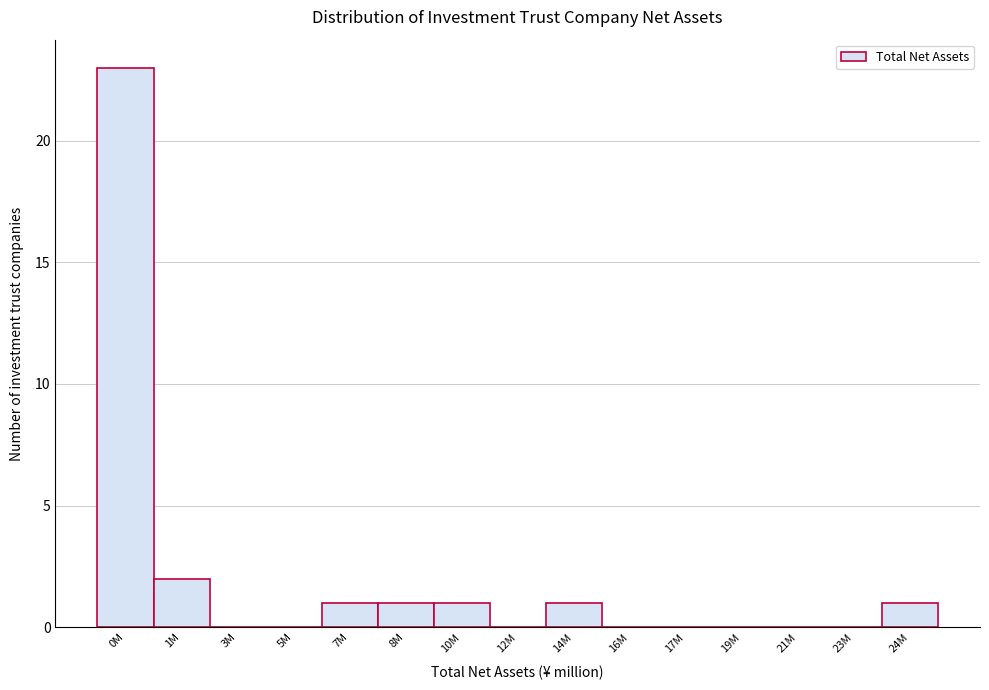

Reading left to right, what are all the values shown in this chart?

0M=23	1M=2	3M=0	5M=0	7M=1	8M=1	10M=1	12M=0	14M=1	16M=0	17M=0	19M=0	21M=0	23M=0	24M=1